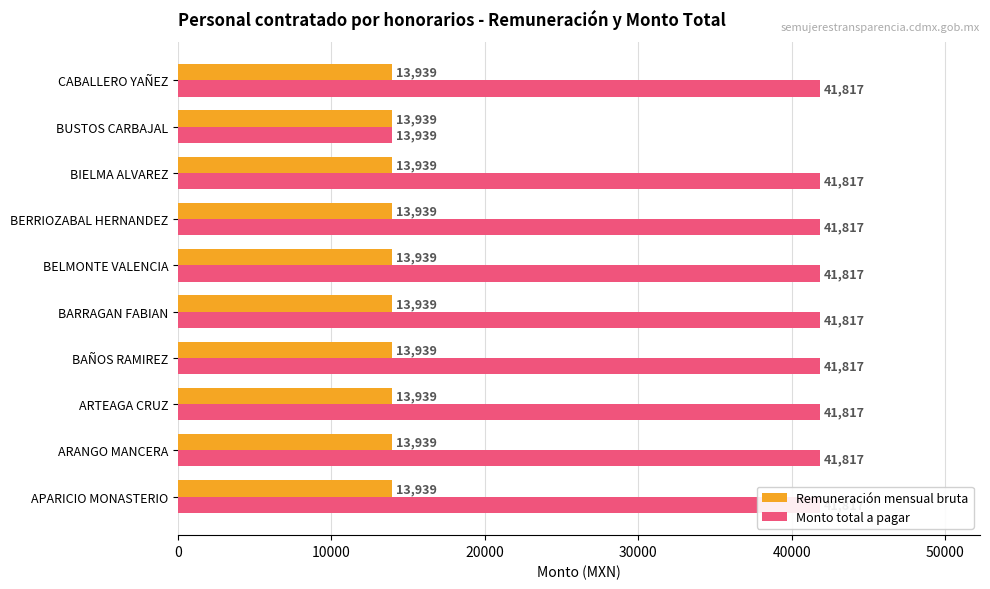

Are the bars horizontal?

Yes